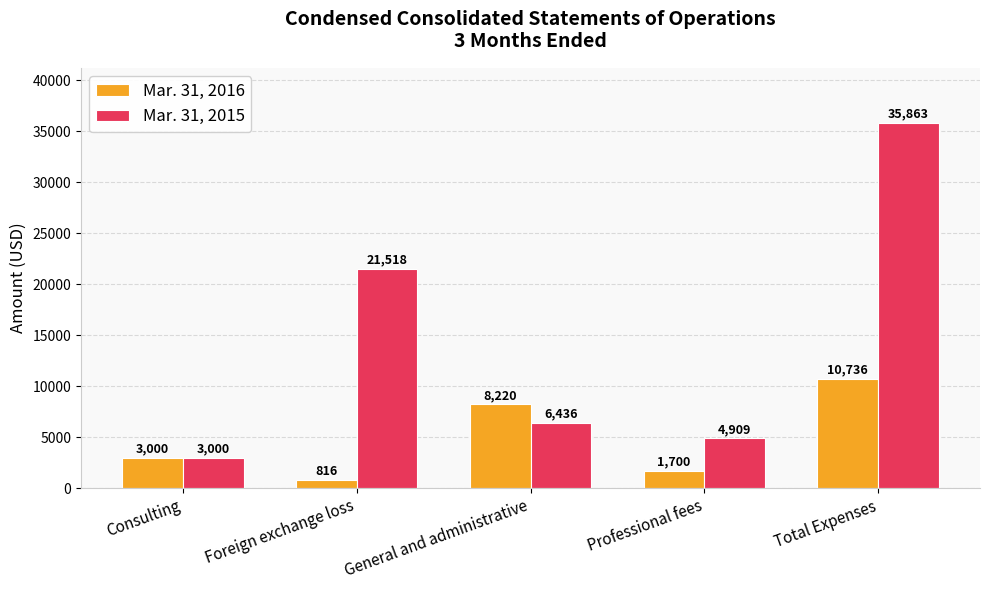

What is the approximate value of Mar. 31, 2015 at General and administrative, to the nearest 10?

6440